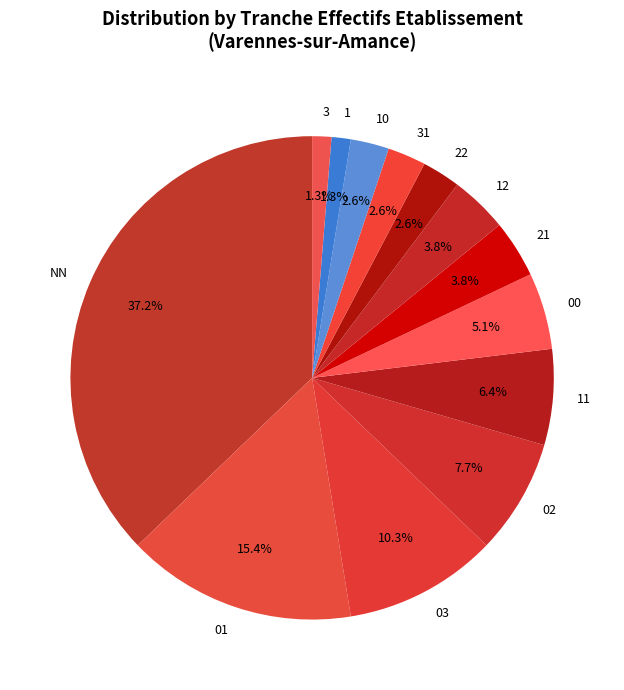

Which slice is the largest?

NN